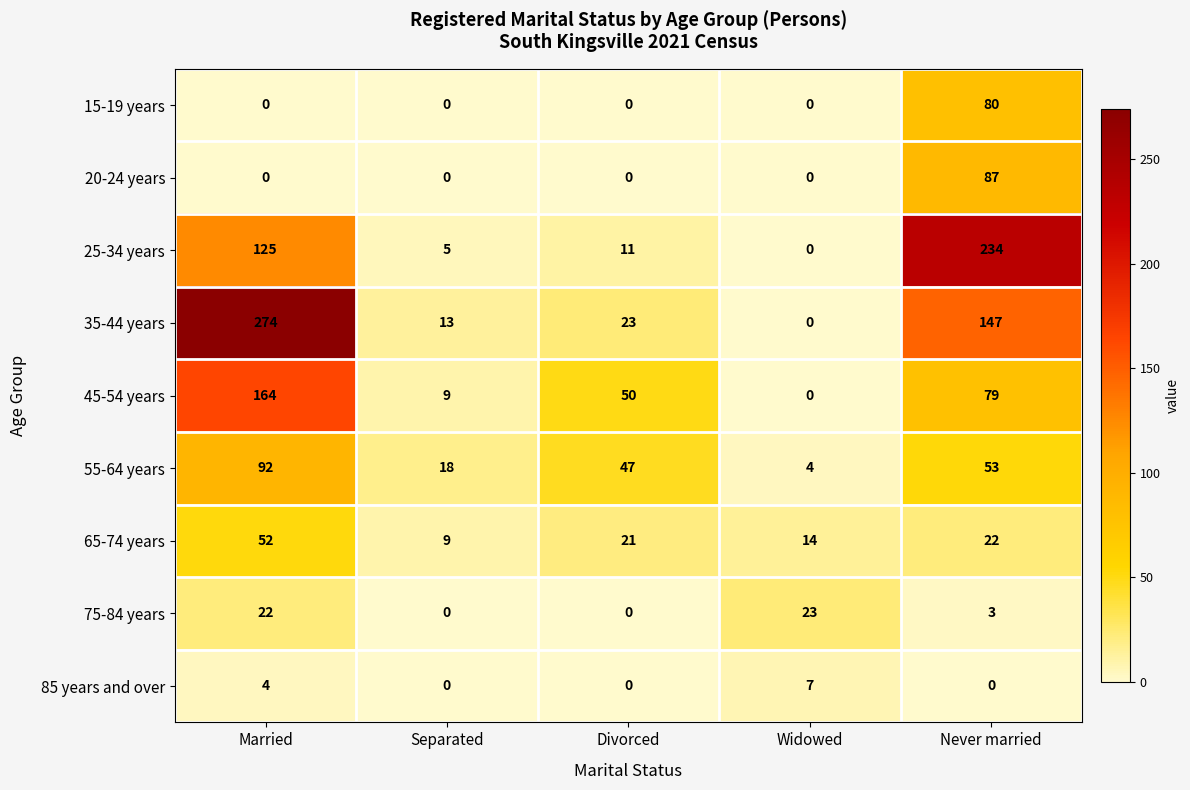

Is the value of 35-44 years at Married greater than the value of 55-64 years at Widowed?

Yes